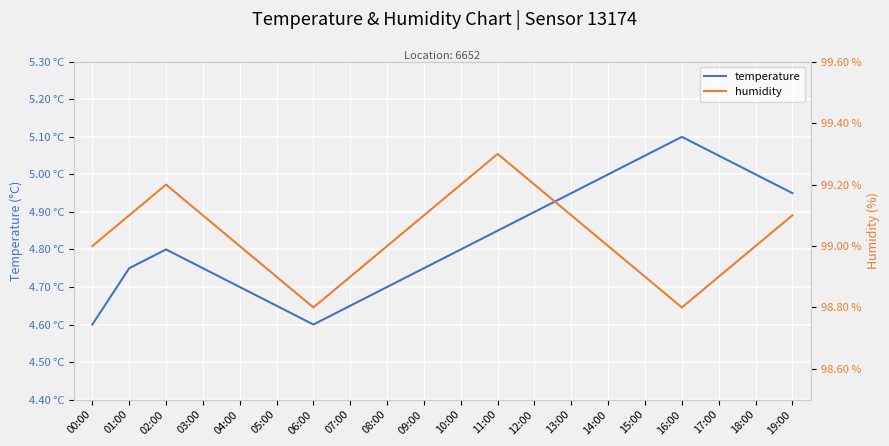

List the labels in order of temperature value, smallest first.

00:00, 06:00, 05:00, 07:00, 04:00, 08:00, 01:00, 03:00, 09:00, 02:00, 10:00, 11:00, 12:00, 13:00, 19:00, 14:00, 18:00, 15:00, 17:00, 16:00